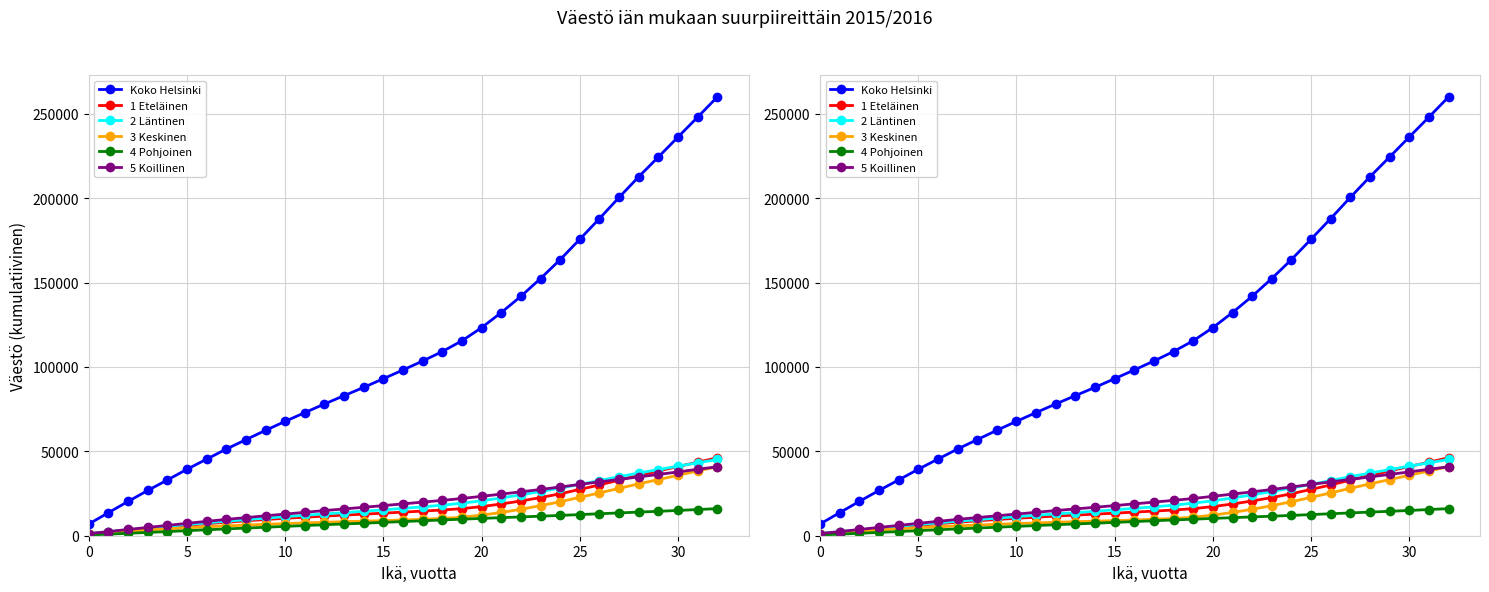

True or false: Koko Helsinki has more than 0 interior local peaks.

False